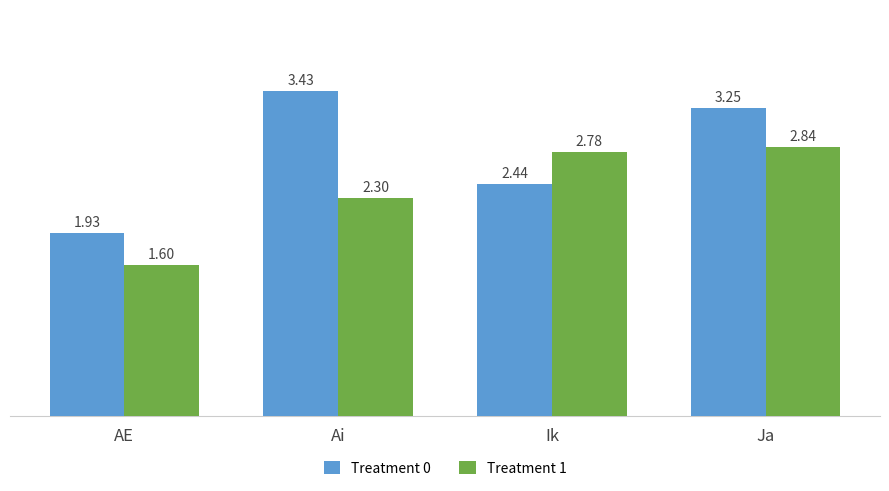

What is the sum of all Treatment 1 values?

9.5